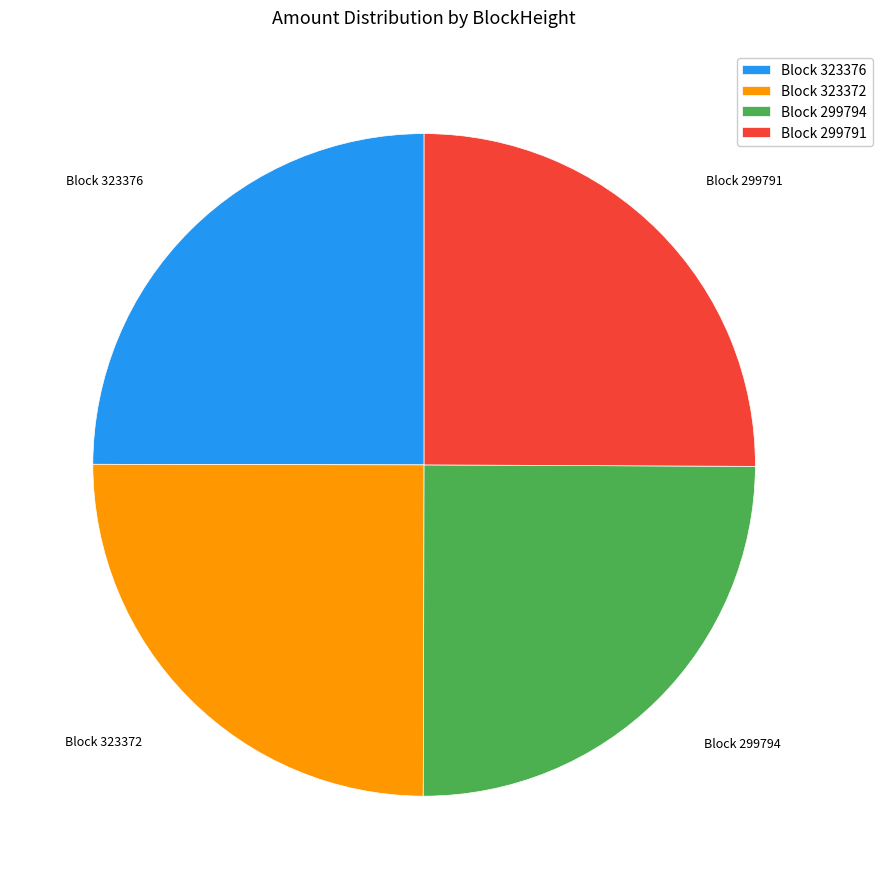

Approximately how many times larger is the value at Block 323376 compared to Block 299791?

1.0